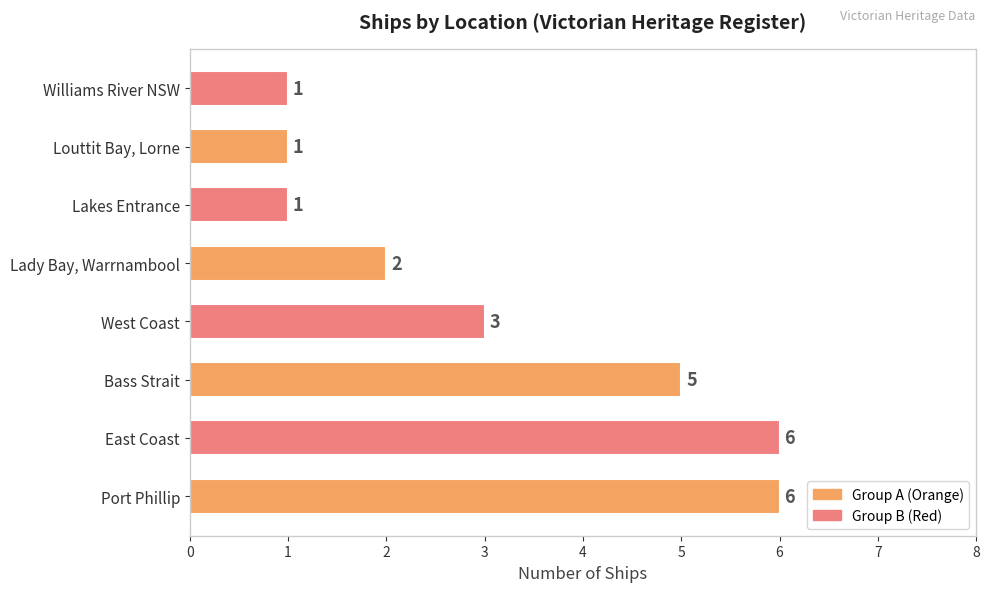

What is the average value?

3